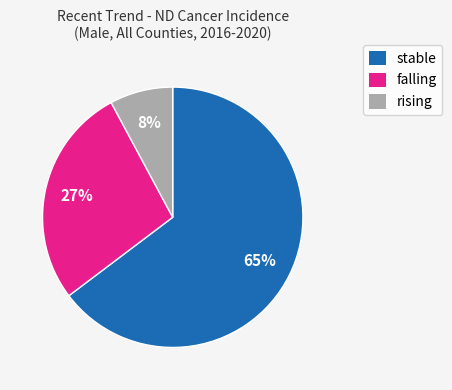

To the nearest percent, what portion does stable represent?

65%